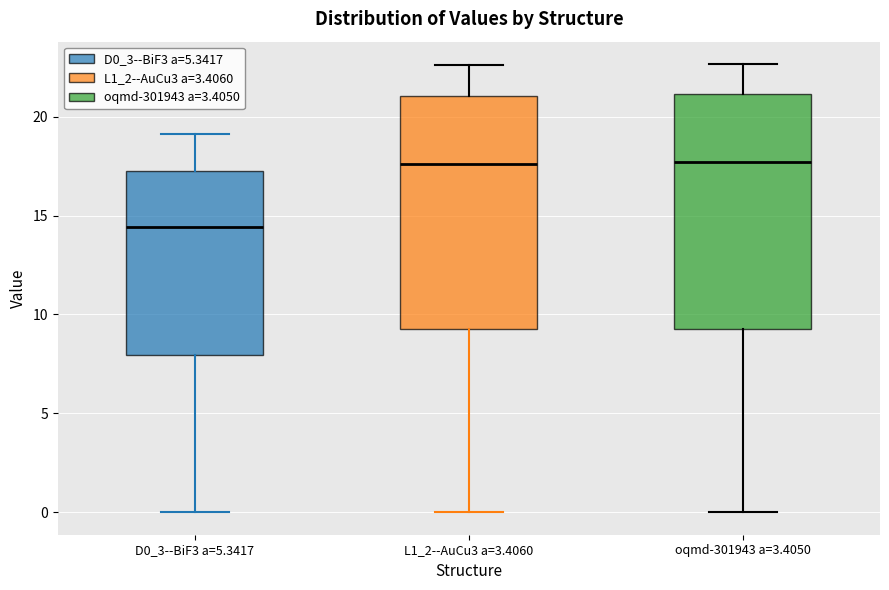

Reading left to right, read every box against the y-axis: the position of its median line, the range the box covers, and the ends of its whiskers. The values are not printed on the chart, so give them approximately, as read against the axis.

D0_3--BiF3 a=5.3417: median 14.5, box 8.0 to 17.0, whiskers 0.0 to 19.0
L1_2--AuCu3 a=3.4060: median 17.5, box 9.0 to 21.0, whiskers 0.0 to 22.5
oqmd-301943 a=3.4050: median 17.5, box 9.5 to 21.0, whiskers 0.0 to 22.5